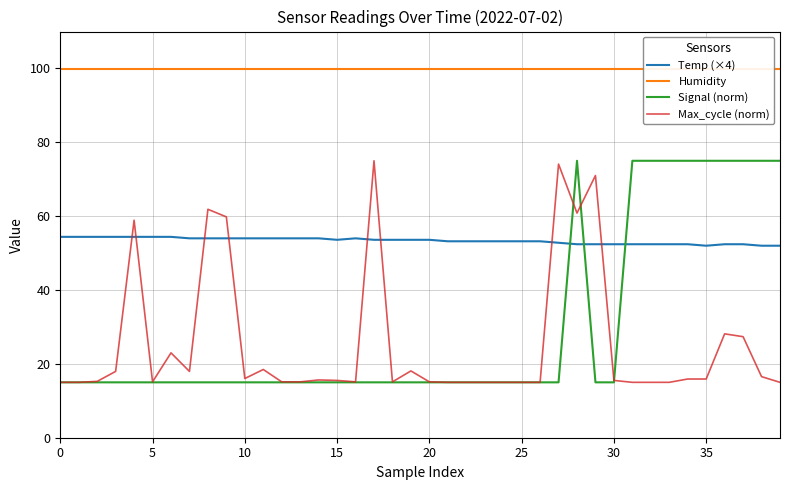

At 29, list the series in order from largest to smallest.

Humidity, Max_cycle (norm), Temp (×4), Signal (norm)